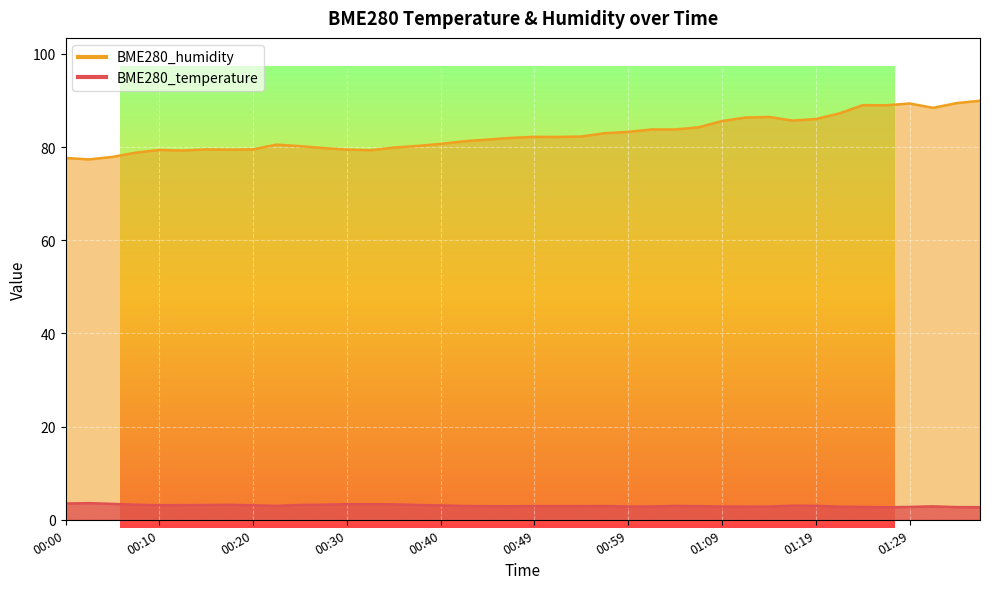

How many series are shown in this chart?

2